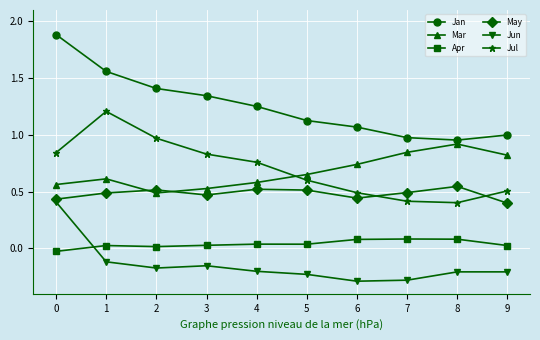

Which series has the widest spread of values?

Jan